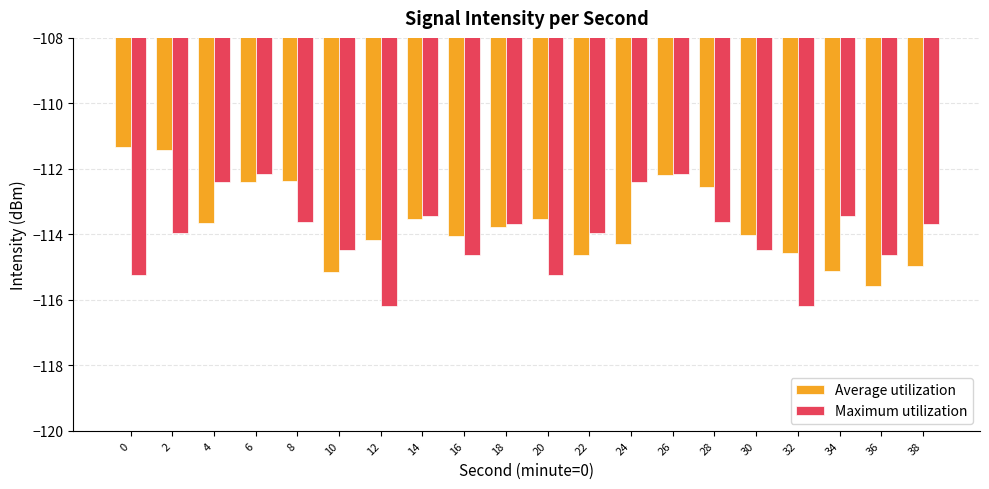

What is the difference between the highest and lowest values at 22?

0.7